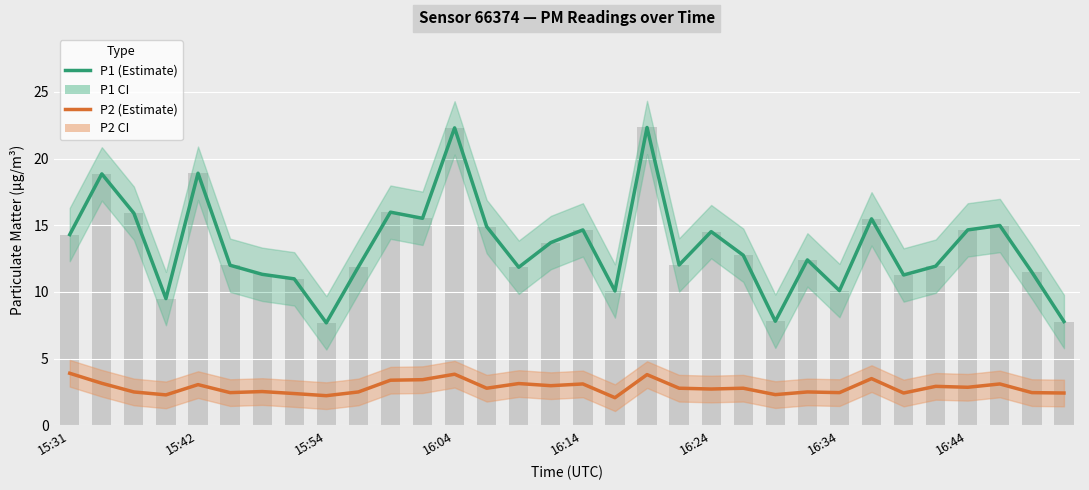

How many groups of bars are there?

32